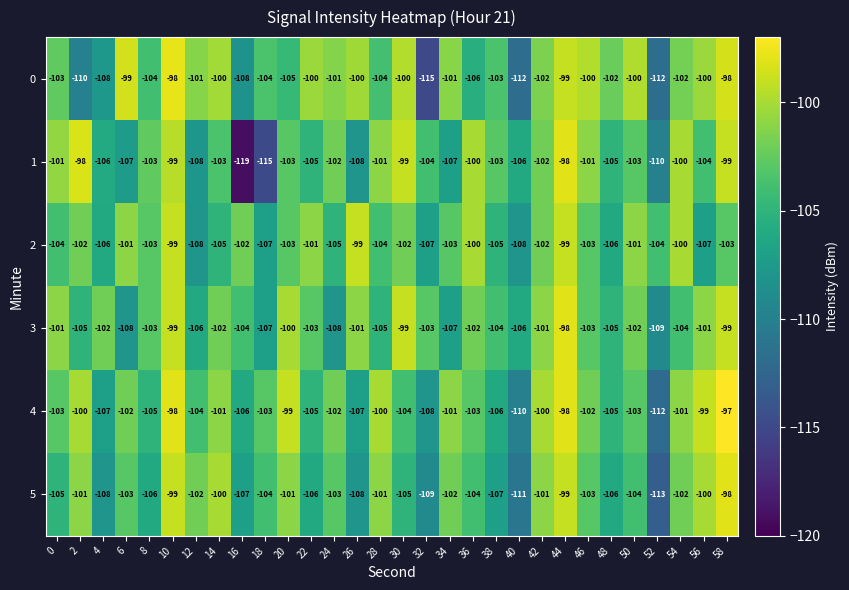

What is the spread (max minus min) of values at 48?

4